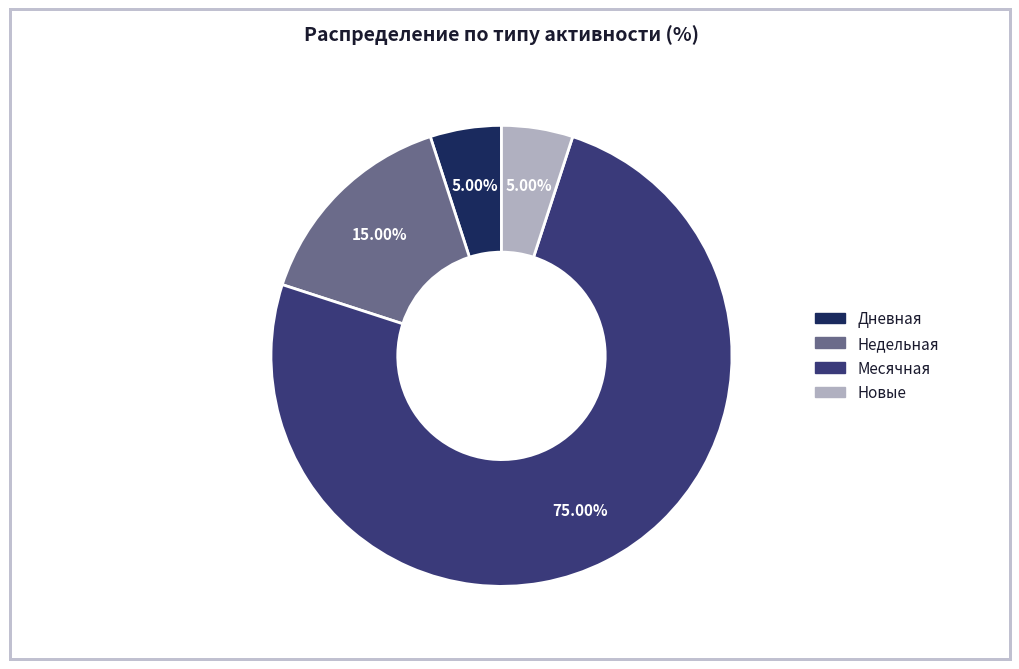

Is there a majority slice in this chart?

Yes